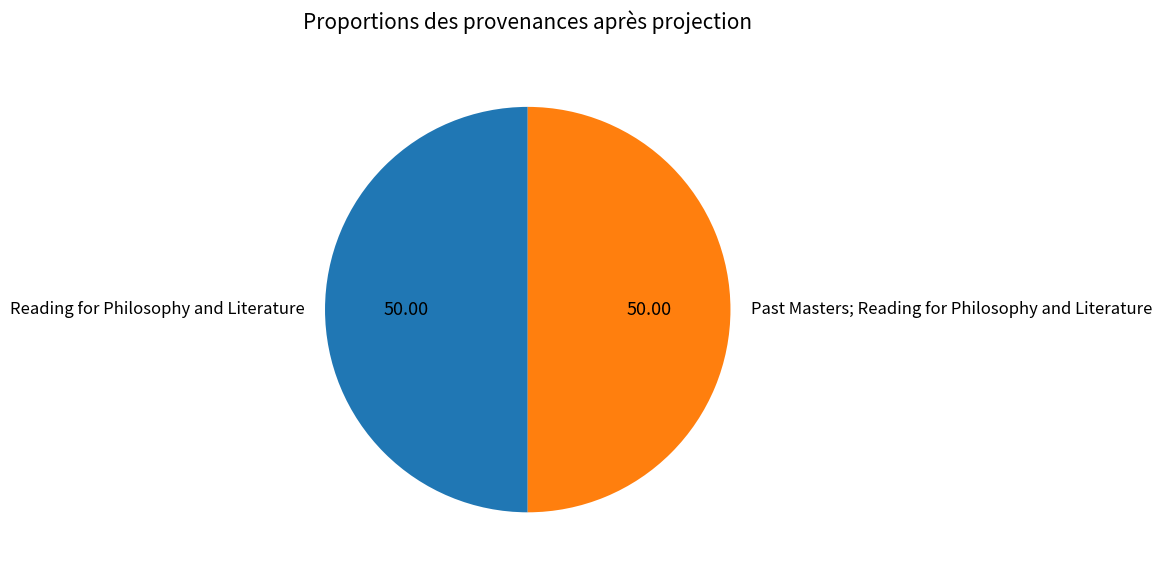

Approximately how many times larger is the value at Past Masters; Reading for Philosophy and Literature compared to Reading for Philosophy and Literature?

1.0